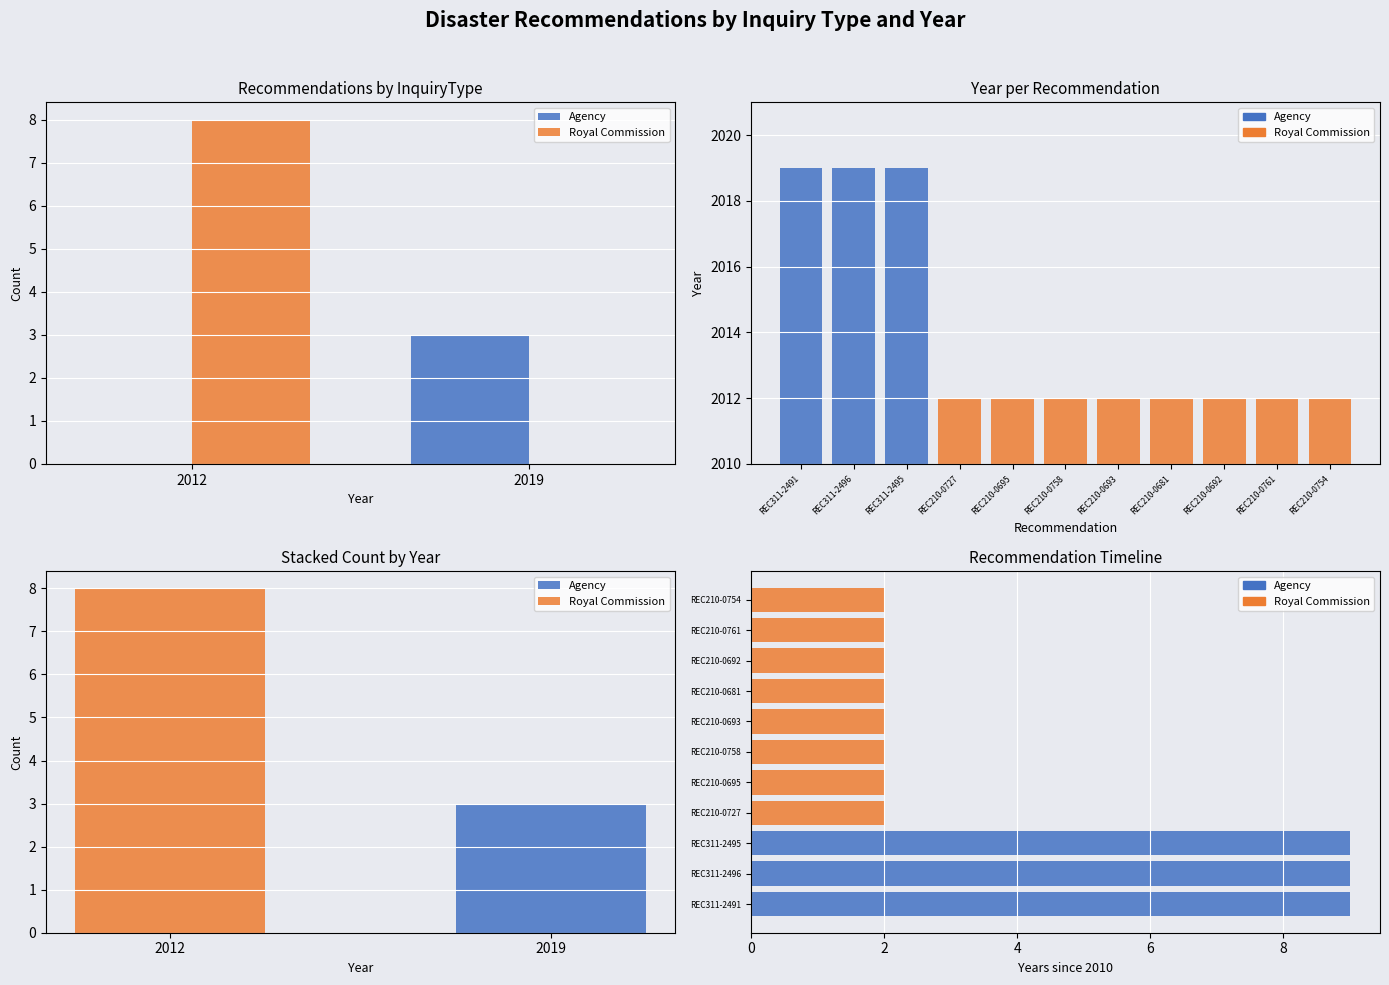

What is the total value across all series at 2019?

3